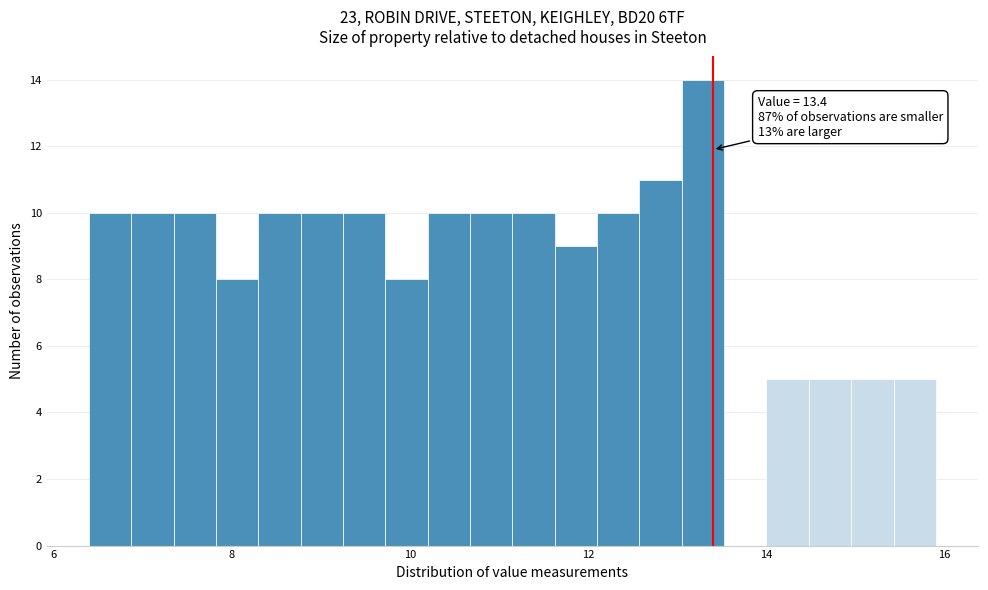

Read against the x-axis, roughly where is the centre of the tallest bar?

13.2